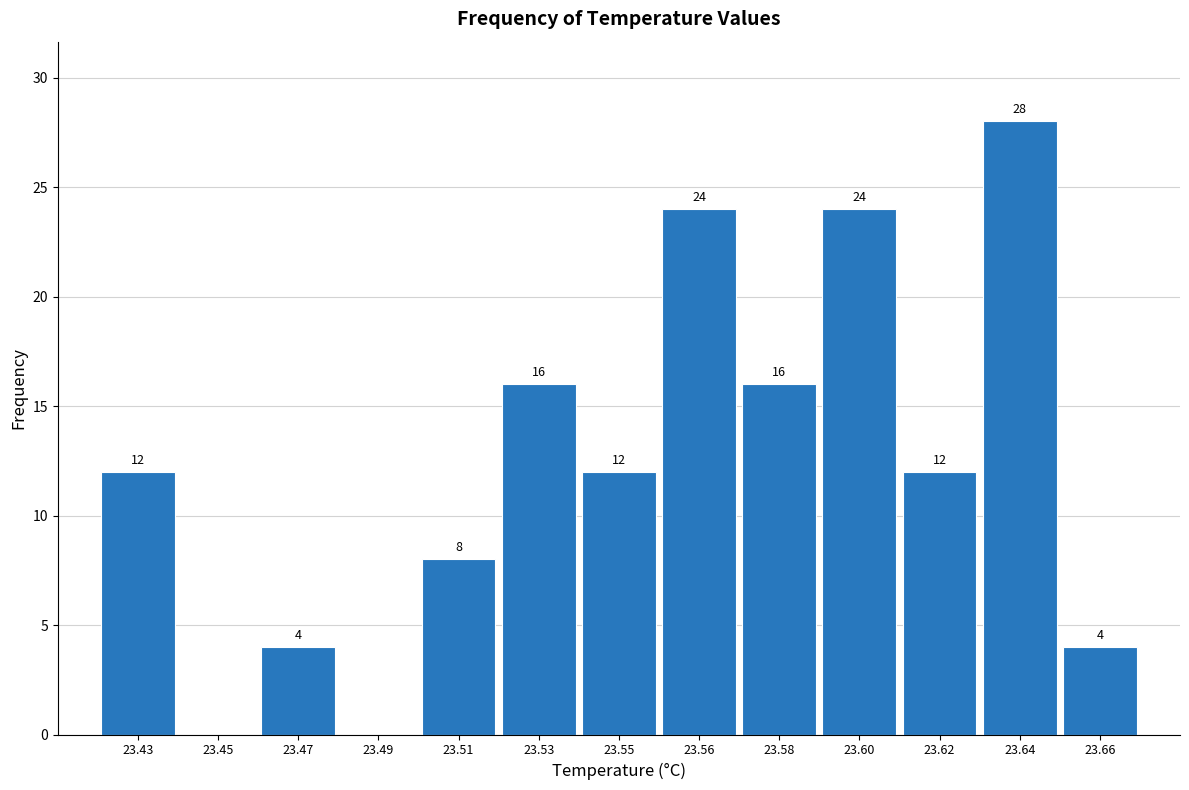

Reading left to right, what are all the values shown in this chart?

23.43=12	23.45=0	23.47=4	23.49=0	23.51=8	23.53=16	23.55=12	23.56=24	23.58=16	23.60=24	23.62=12	23.64=28	23.66=4